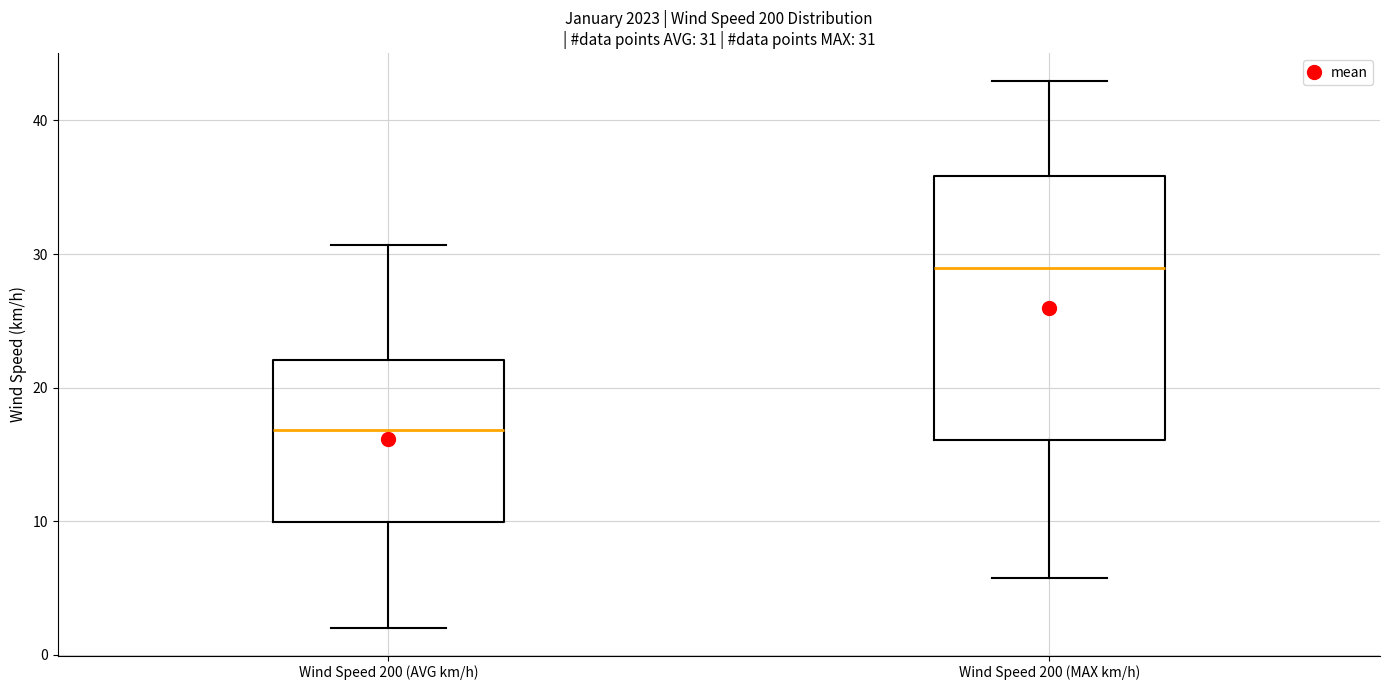

Which box has the lowest median line?

Wind Speed 200 (AVG km/h)